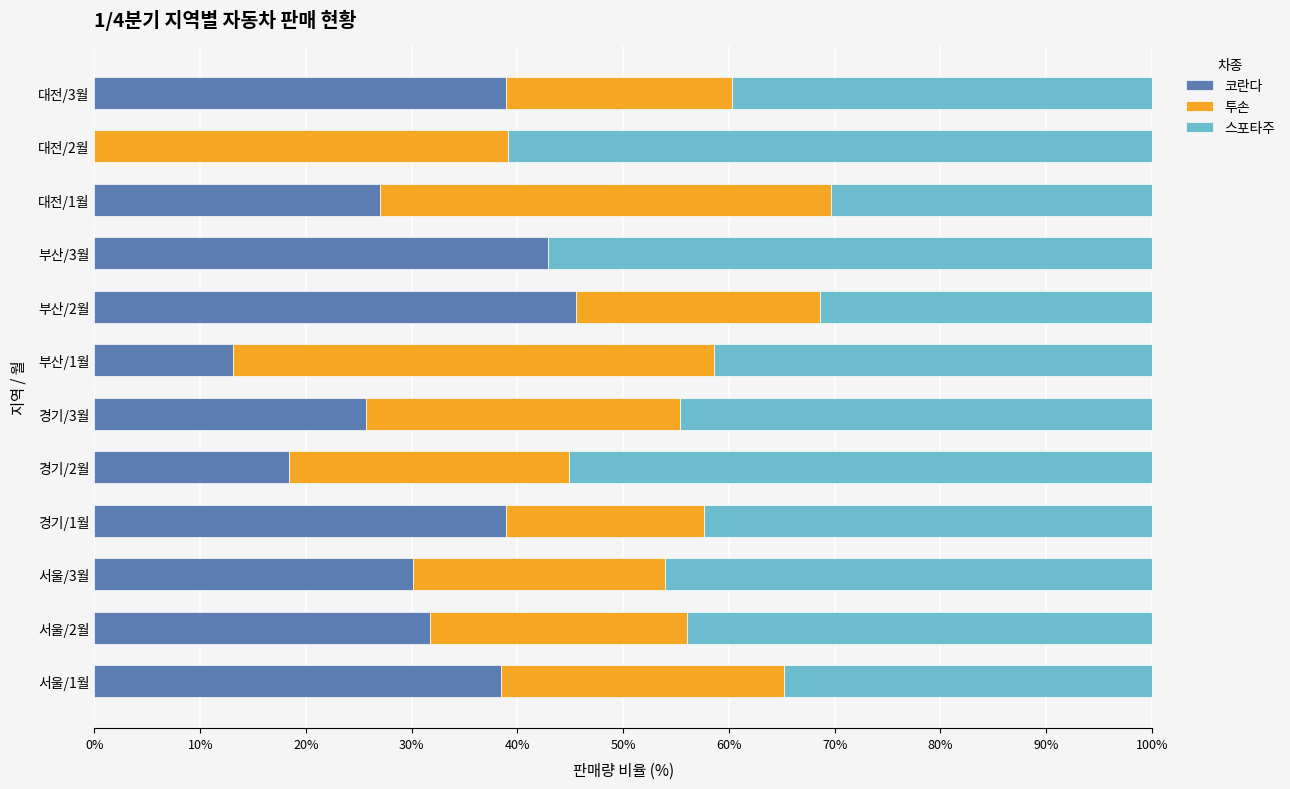

What is the sum of all 코란다 values?

350.6